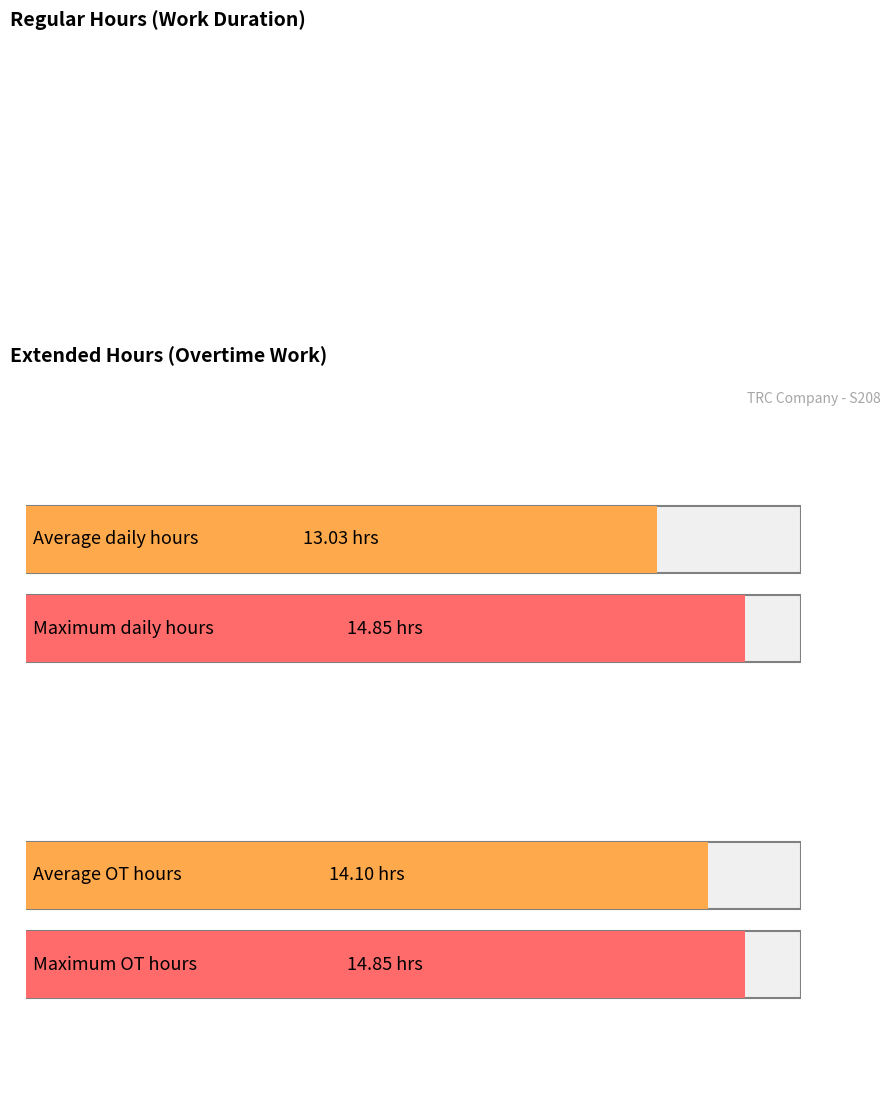

Are the bars grouped side by side (vs. stacked)?

Yes